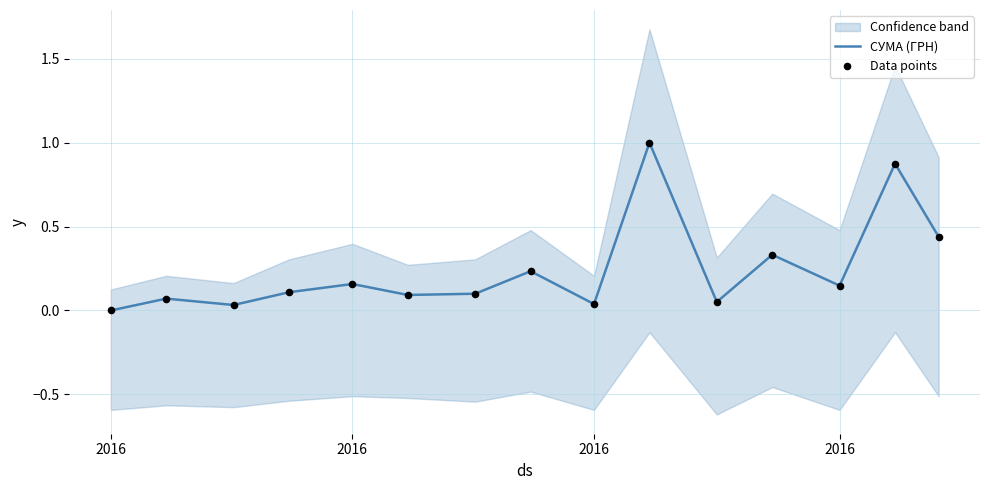

At how many categories does at least one series exceed 0?

14